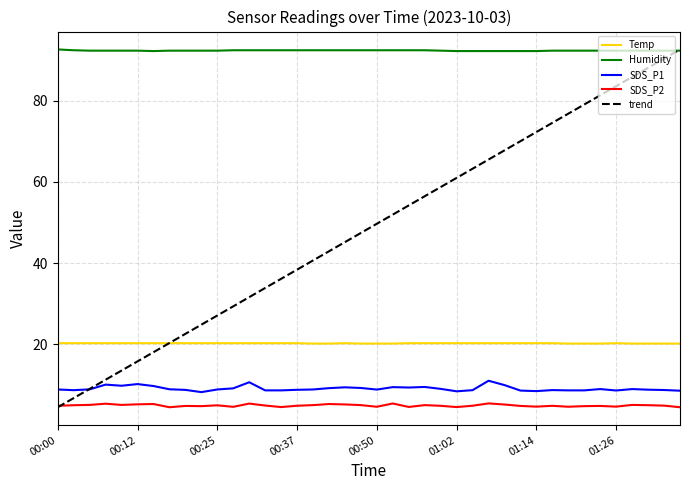

What is the maximum value shown in the chart?

92.6